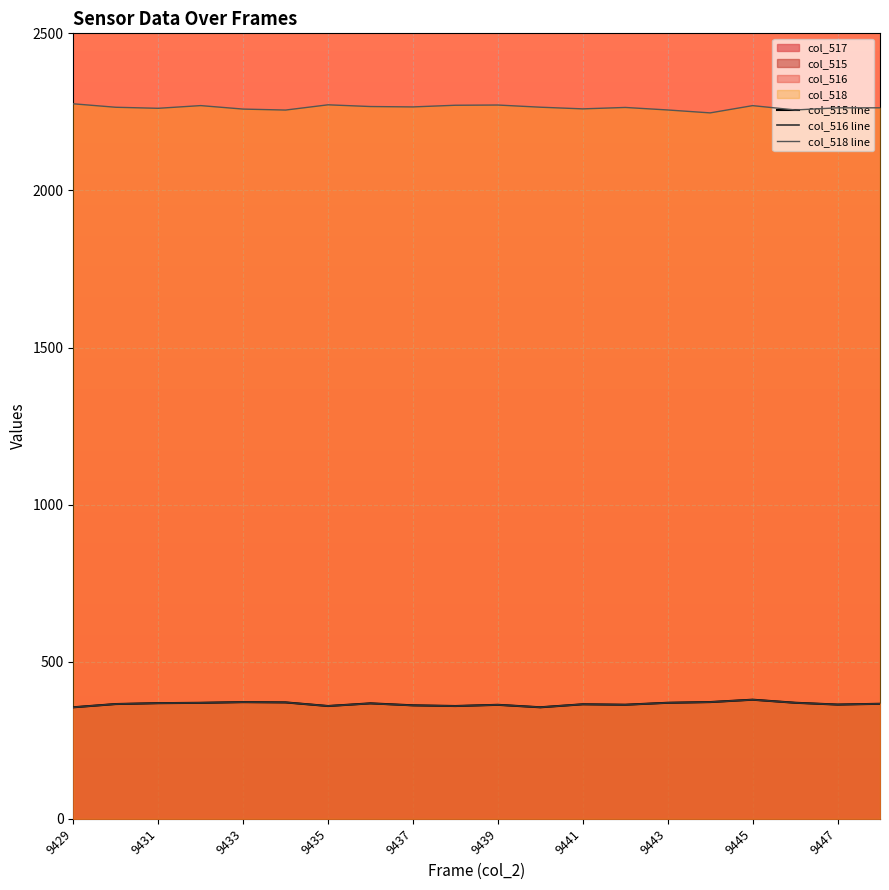

True or false: col_518 line and col_515 line cross at least once.

False